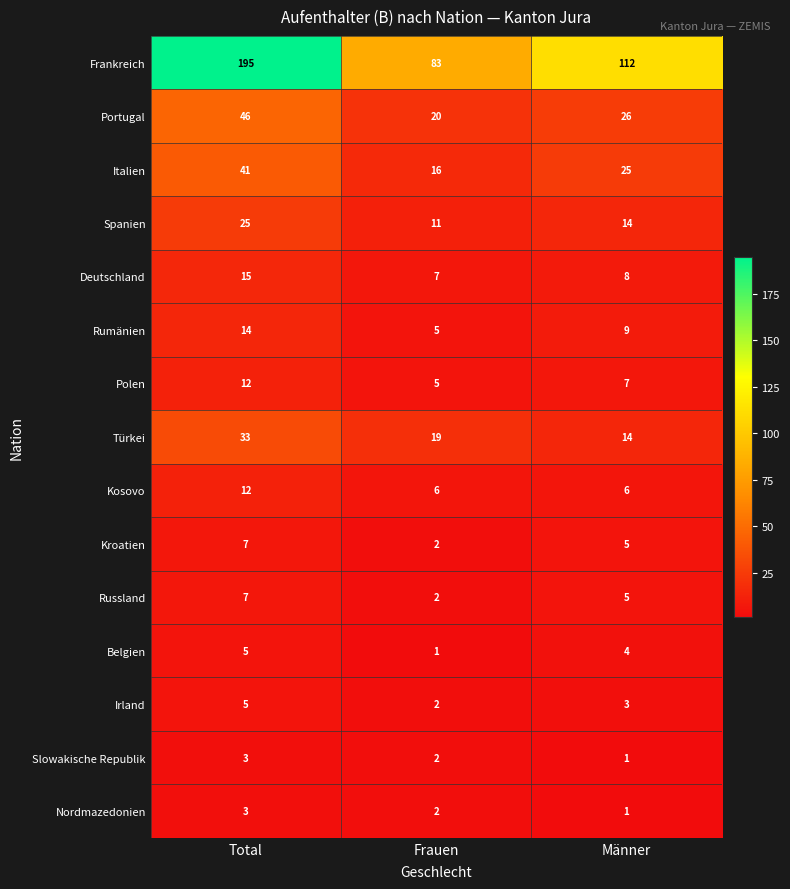

List the labels in order of Nordmazedonien value, largest first.

Total, Frauen, Männer